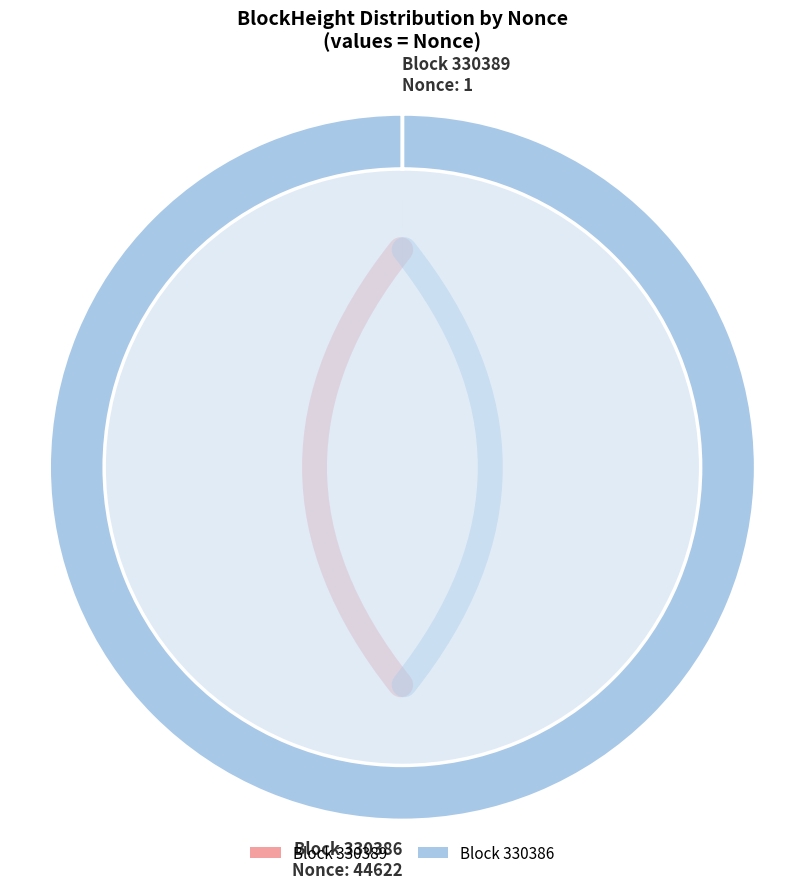

Is 330386 the majority of the pie?

No